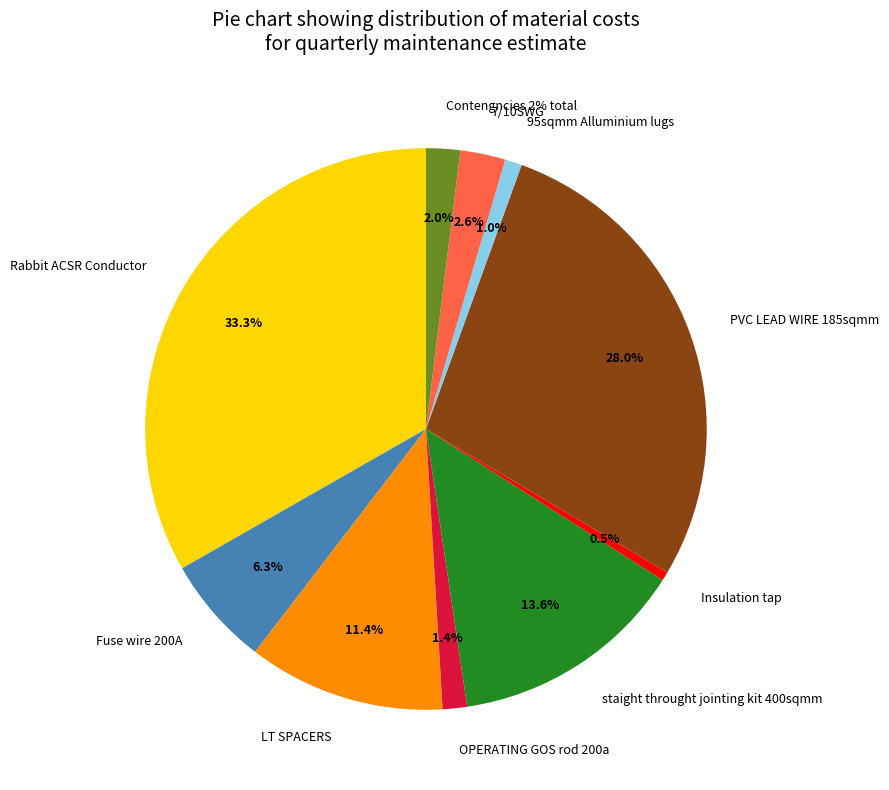

Which slice is the smallest?

Insulation tap